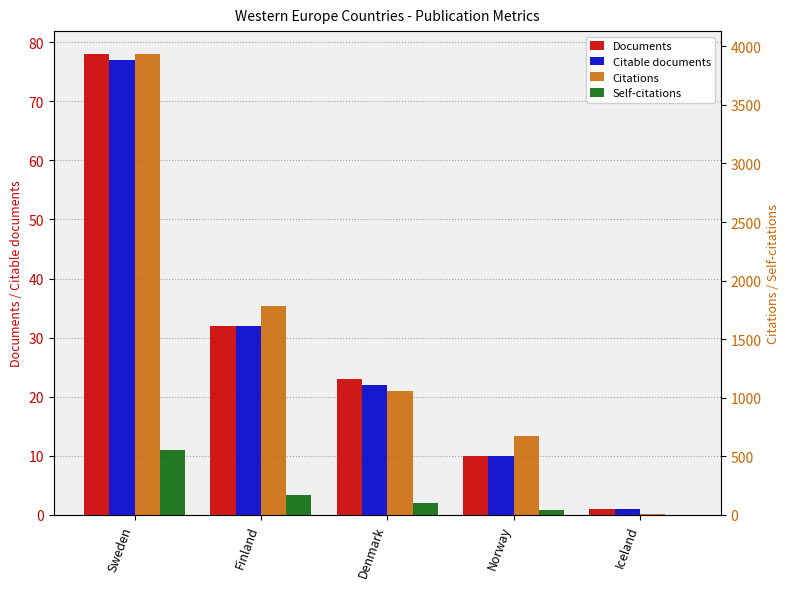

The value of Self-citations at Denmark is 50. True or false?

False